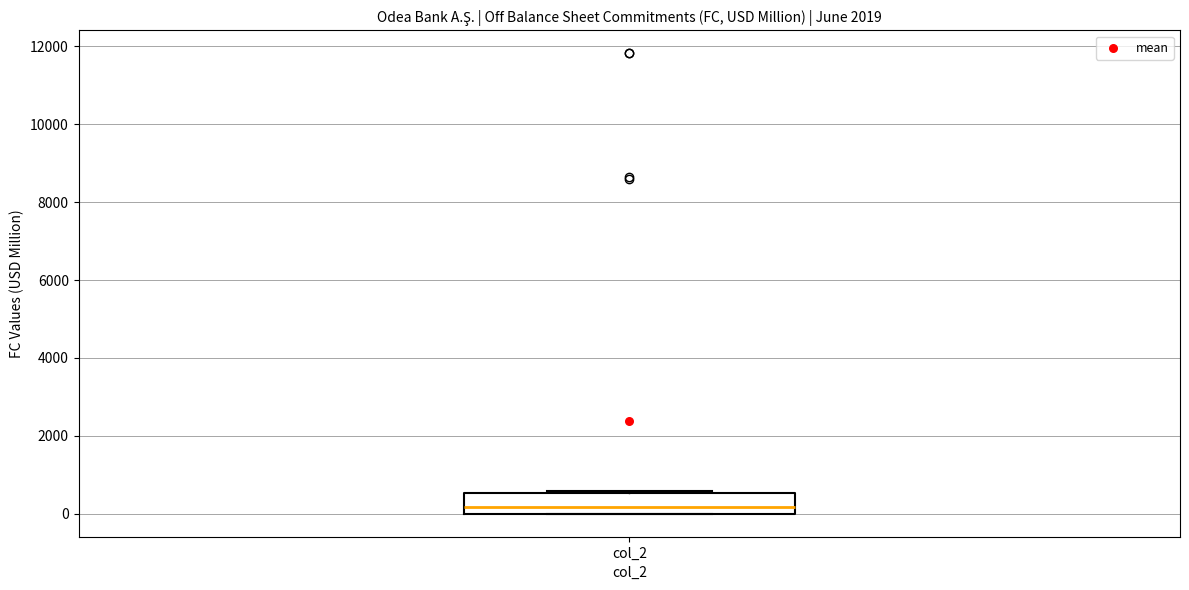

Read this box plot against the y-axis: the position of the median line, the range covered by the box, and the ends of both whiskers. The values are not printed on the chart, so give them approximately, as read against the axis.

median 200, box 0 to 600, whiskers 0 to 600